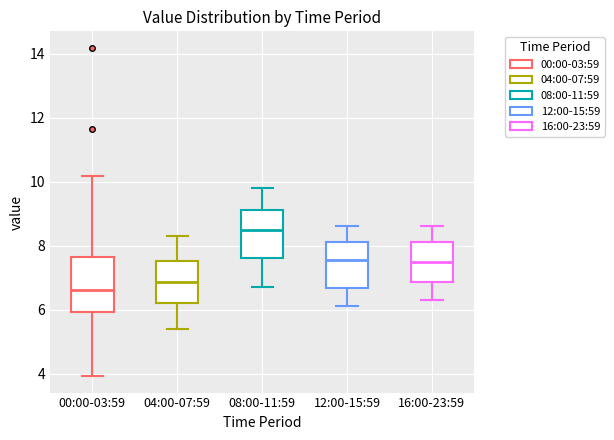

Where does the upper whisker of the box for 12:00-15:59 end on the y-axis? The values are not printed on the chart, so give them approximately, as read against the axis.

8.6